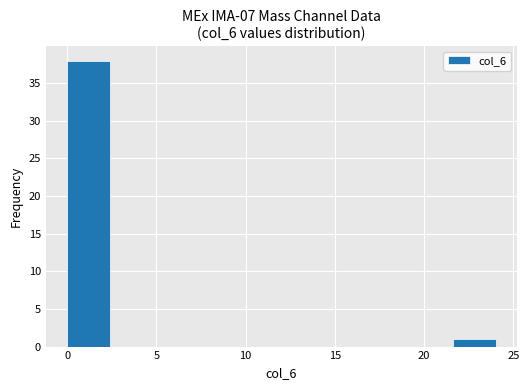

How tall is the bar that spans 21.6 to 24.0 on the x-axis? Neither the bar edges nor the heights are printed on the chart, so give them approximately, as read against the axes.

1